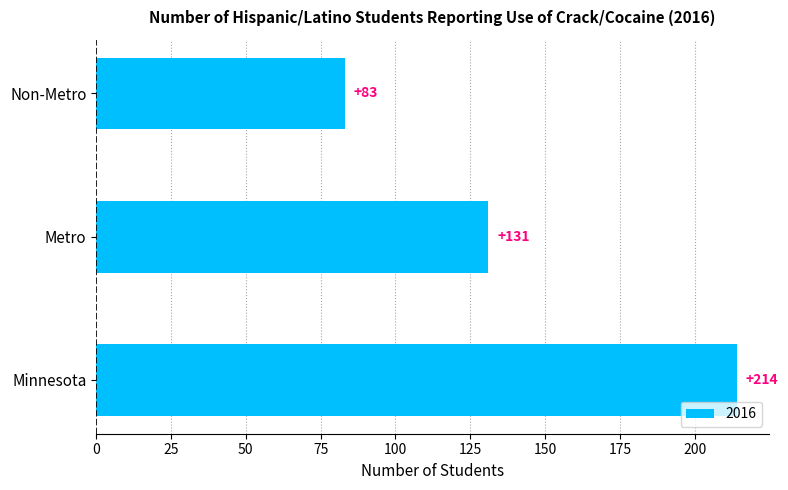

What is the sum of all values?

428